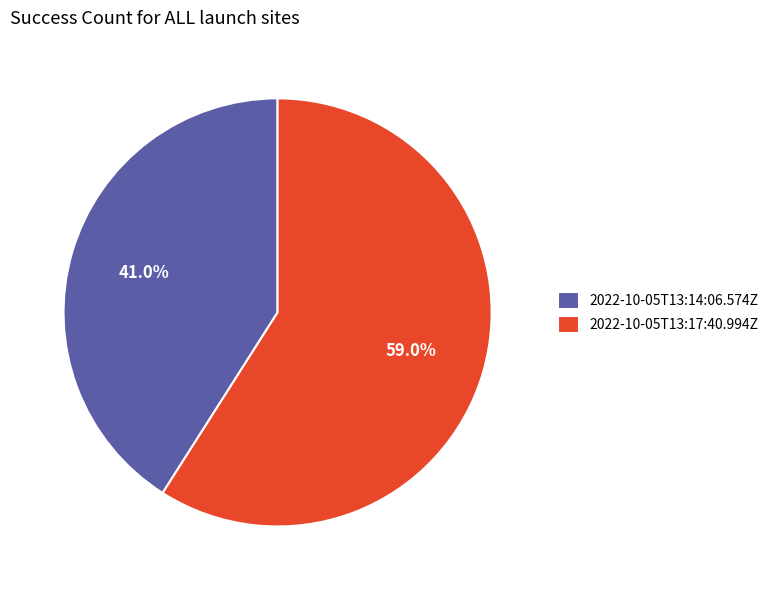

Is 2022-10-05T13:14:06.574Z the majority of the pie?

No